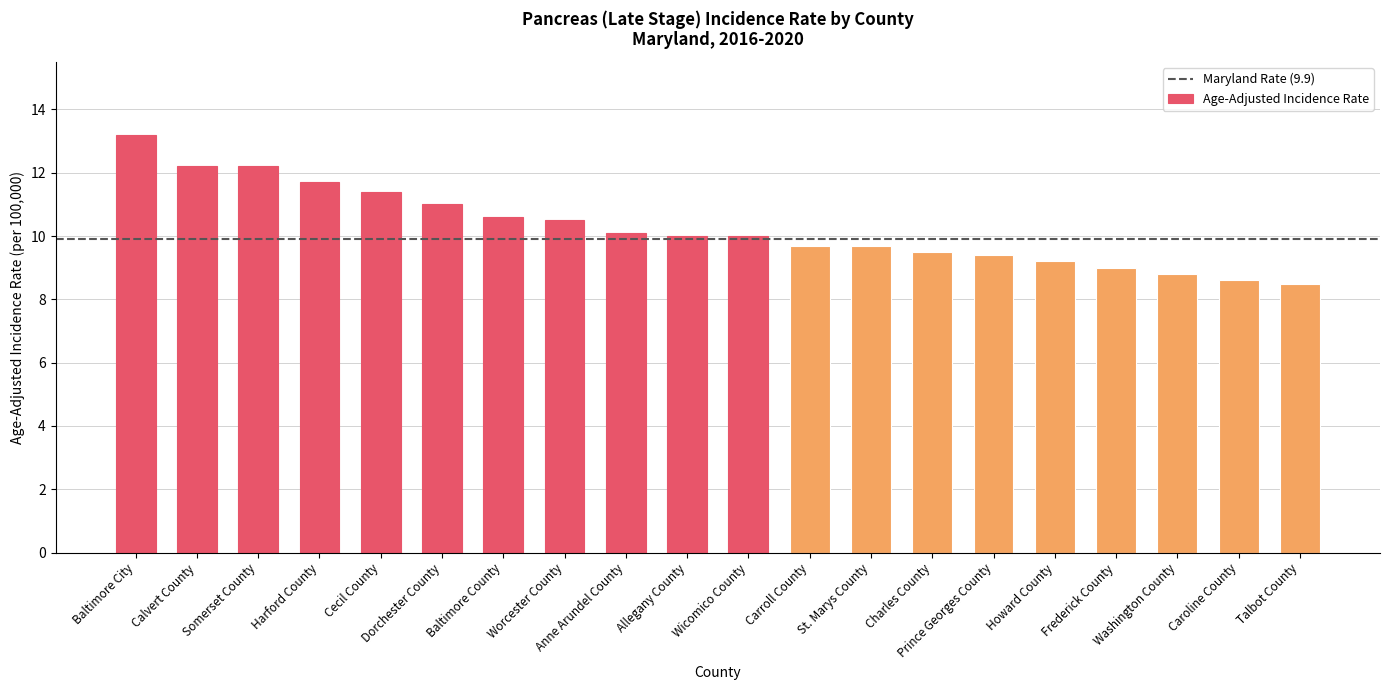

How many distinct data groups are displayed?

1